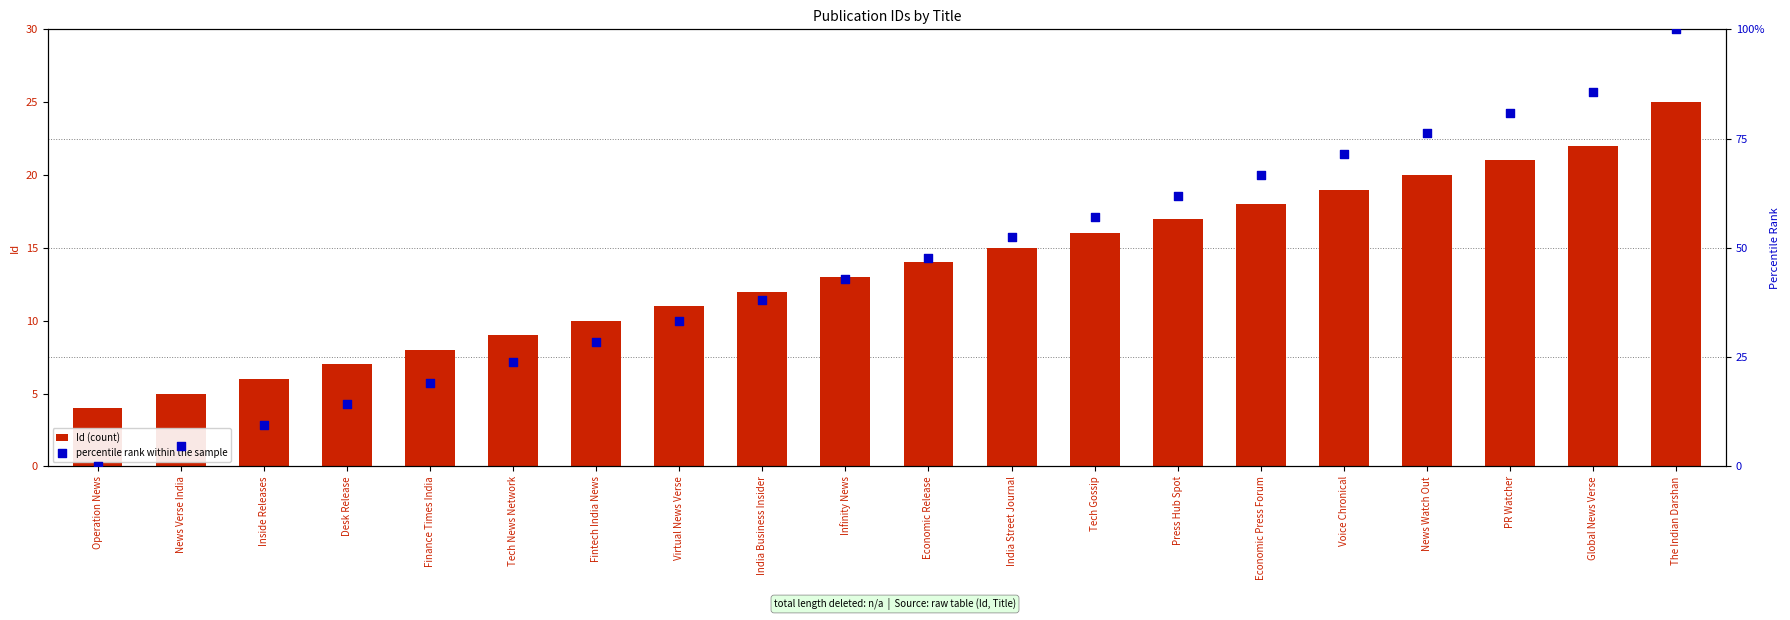

At how many categories does at least one series exceed 2?

20